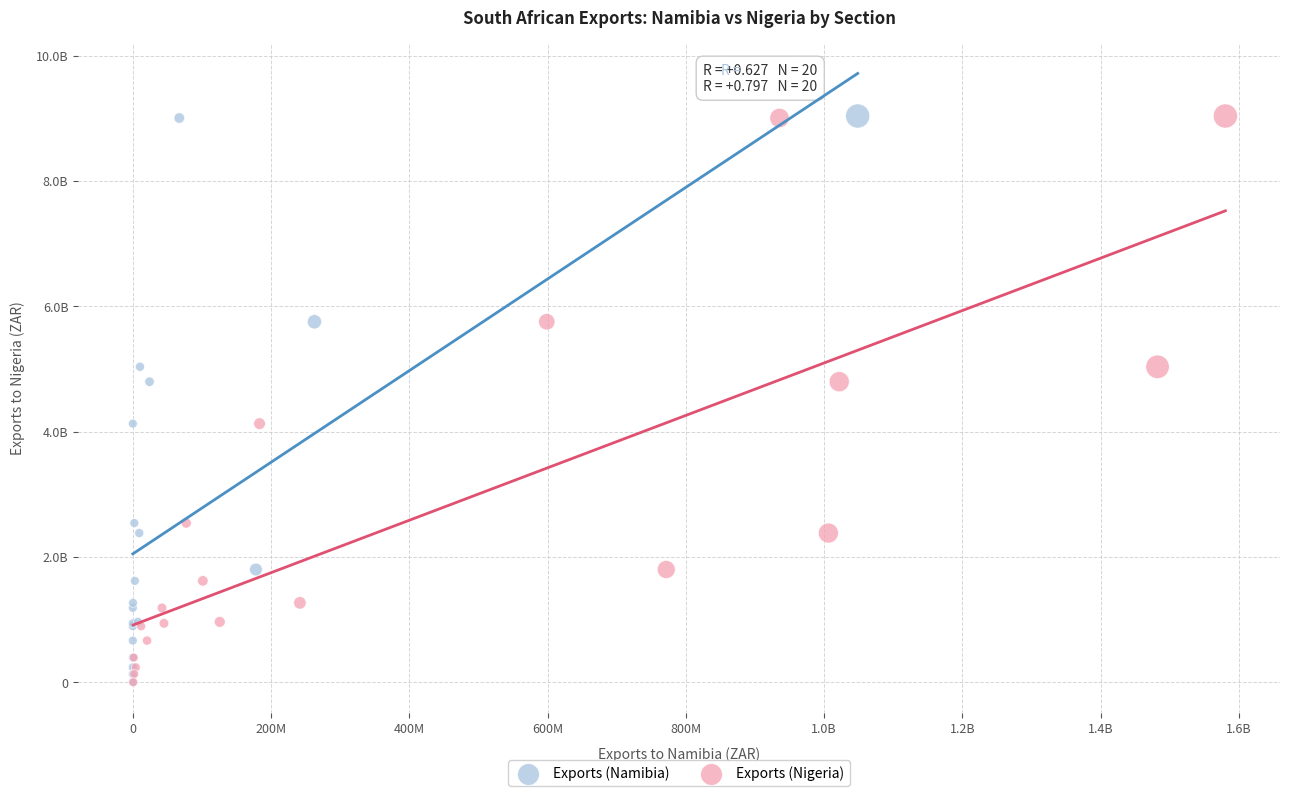

What are all the series names shown in the legend?

Exports (Namibia), Exports (Nigeria)